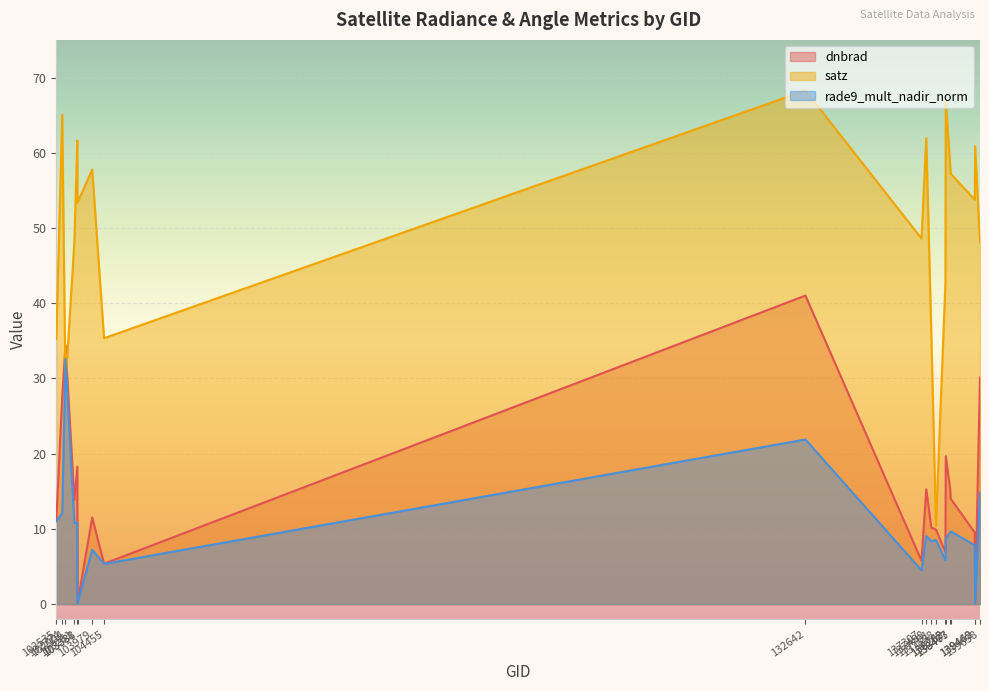

How many interior local peaks does the dnbrad series have?

6